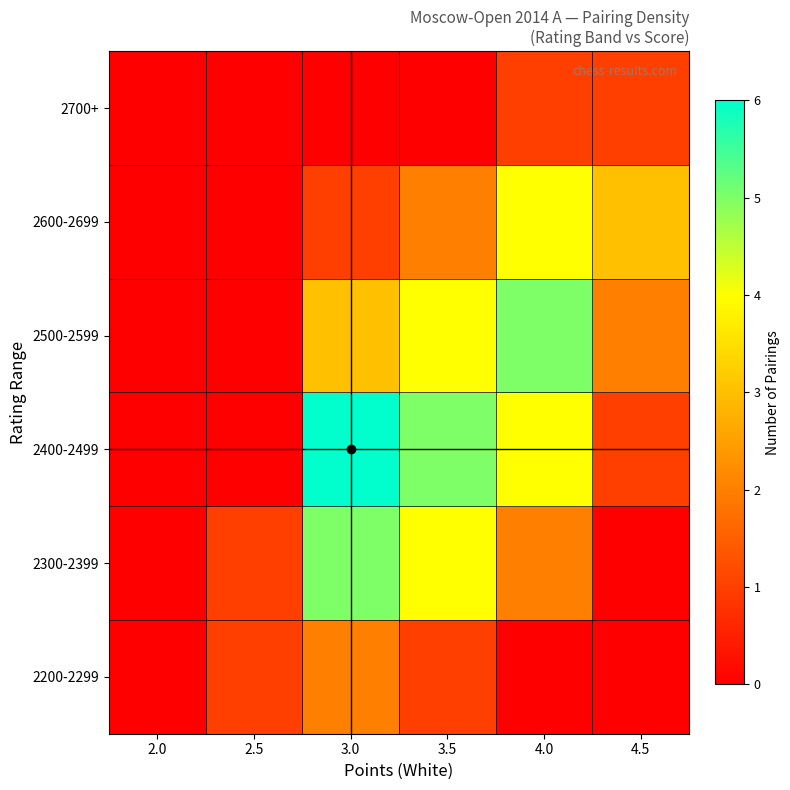

At which category is the sum across all series the highest?

3.0